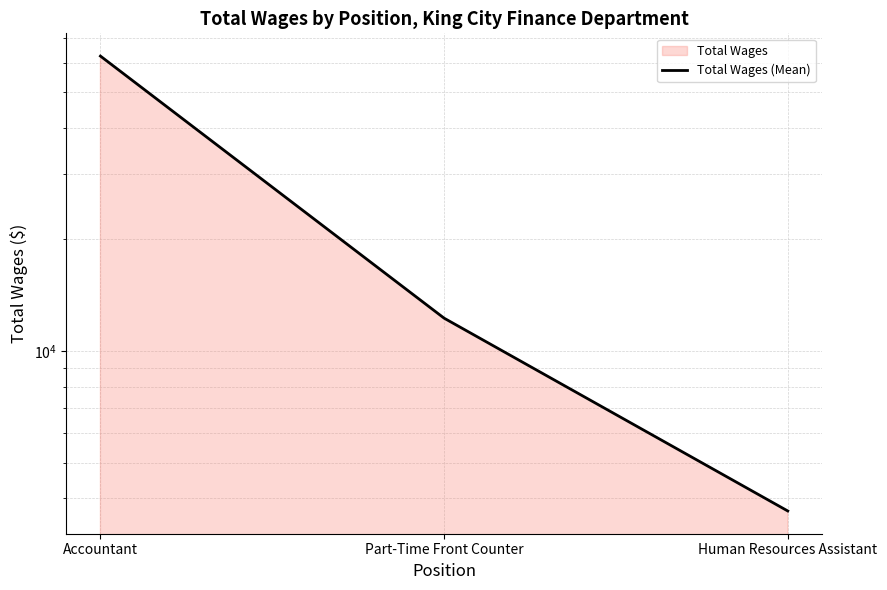

Rank the categories by value from lowest to highest.

Human Resources Assistant, Part-Time Front Counter, Accountant